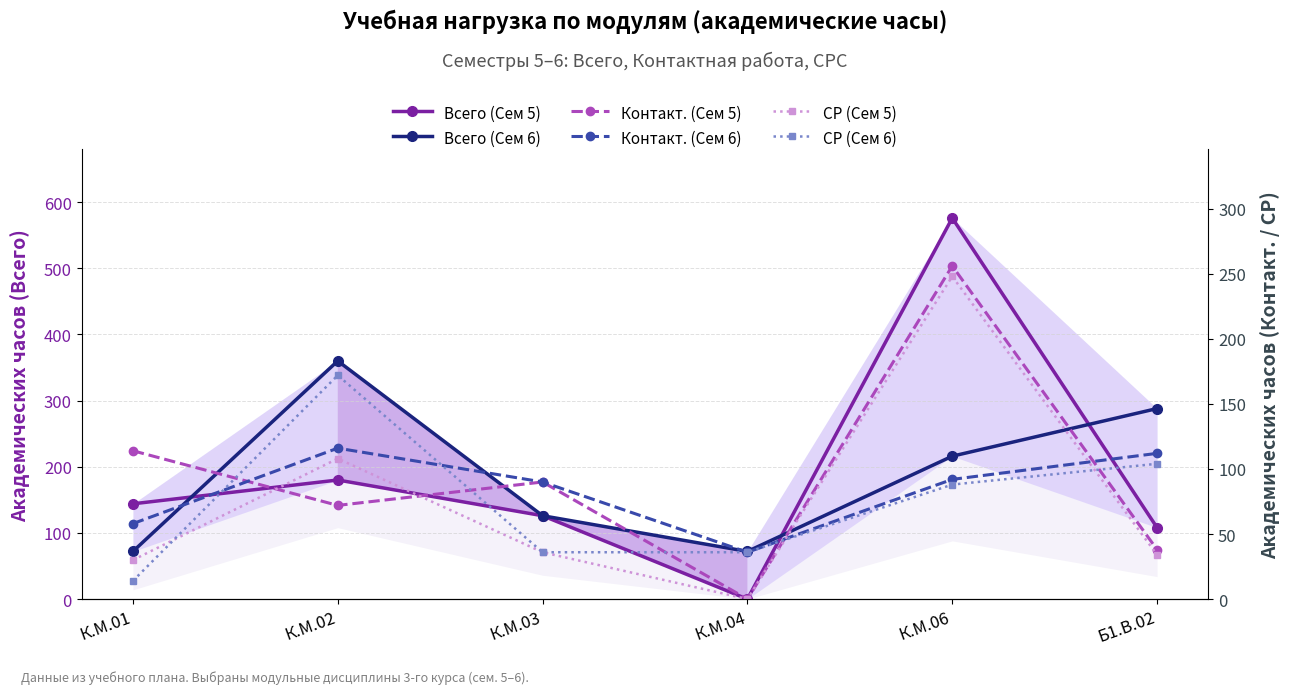

The value of Контакт. (Сем 6) at К.М.03 is 26. True or false?

False